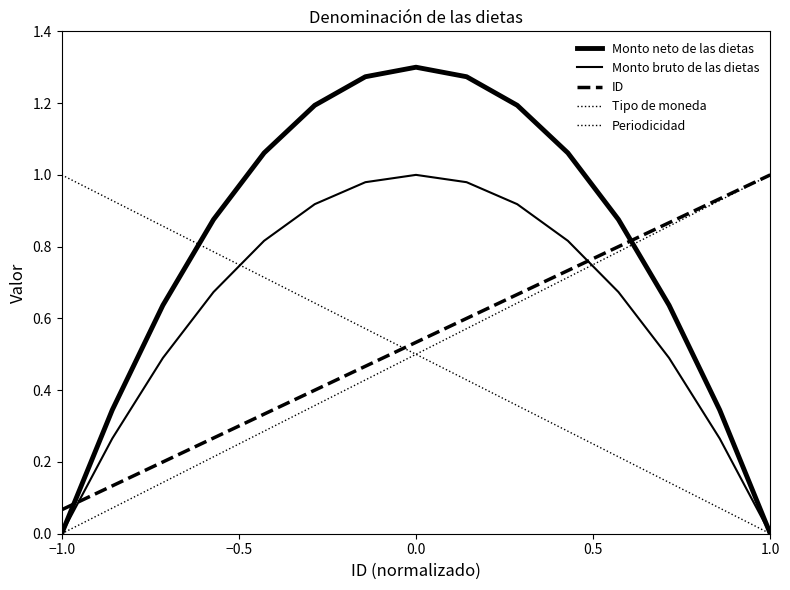

Is this an area chart (filled region under the line)?

No